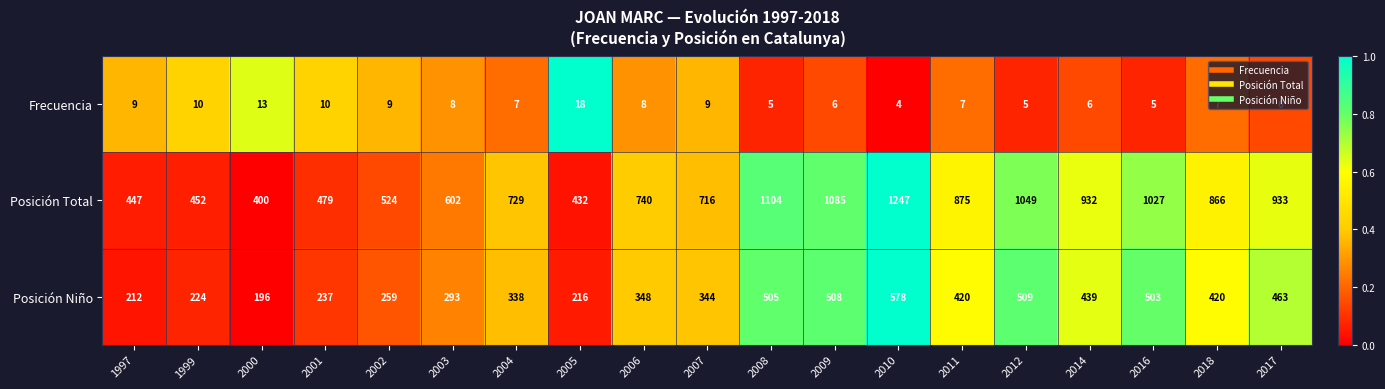

What is the smallest value displayed?

4